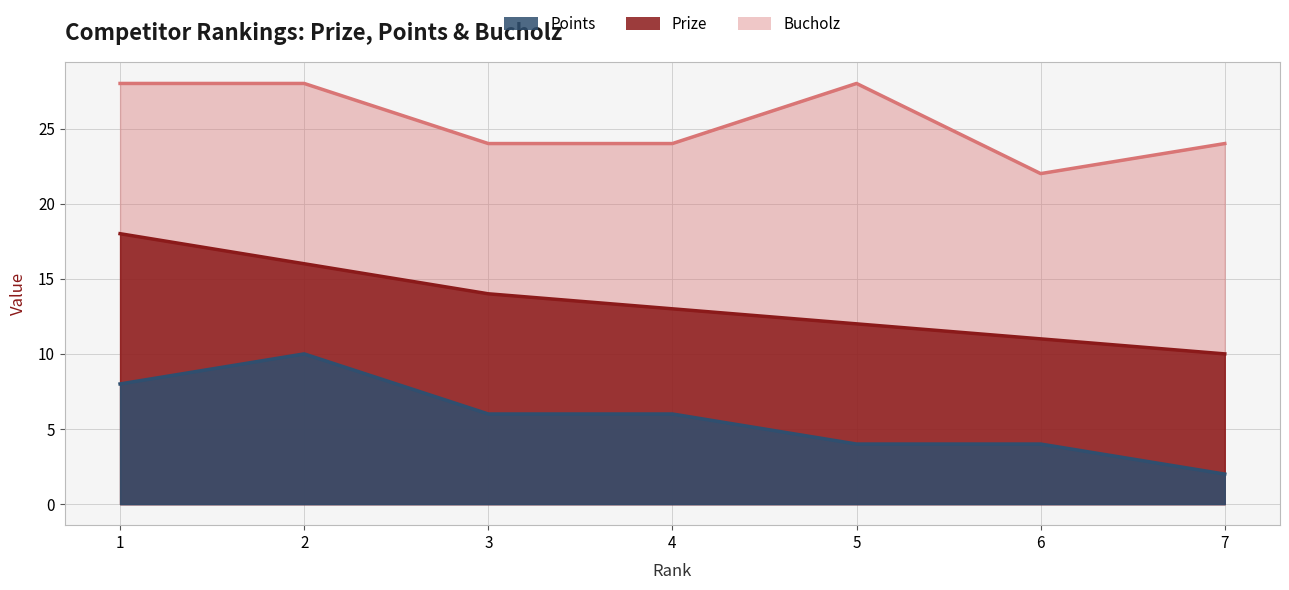

How many lines are shown in the chart?

3